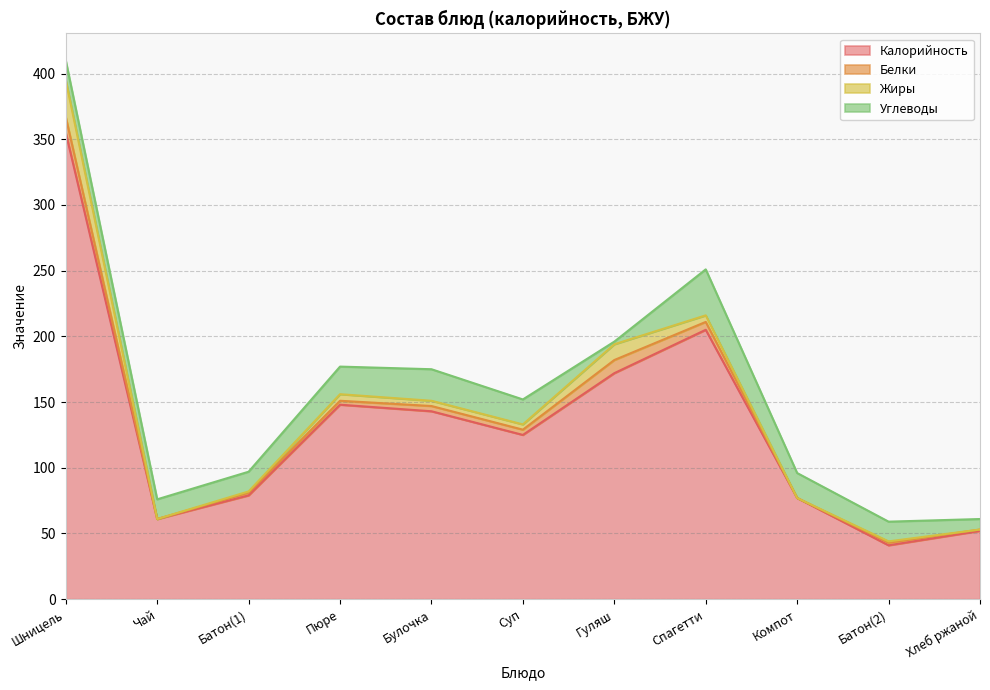

At Пюре, list the series in order from largest to smallest.

Калорийность, Углеводы, Жиры, Белки